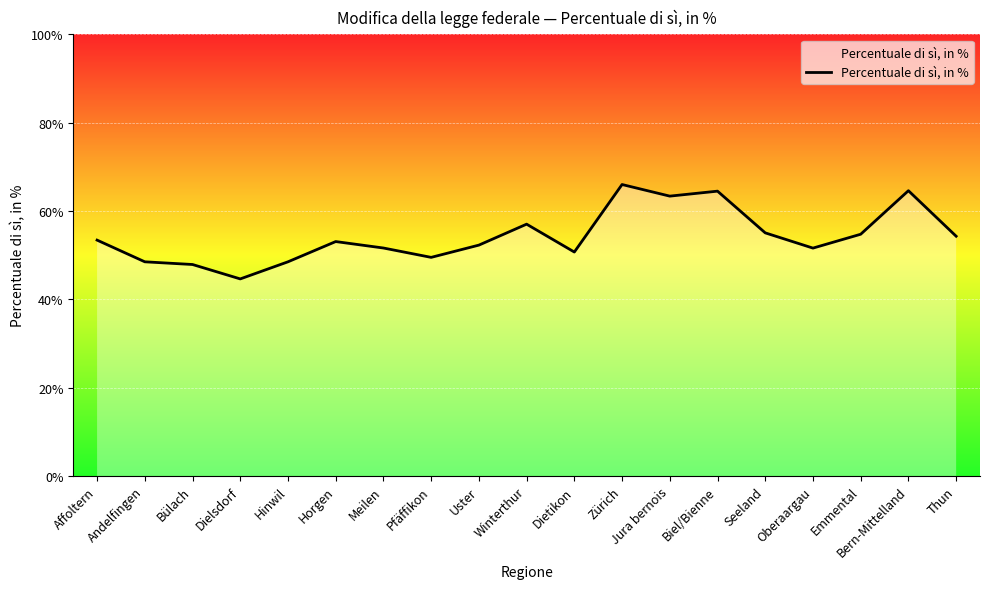

How many lines are shown in the chart?

1